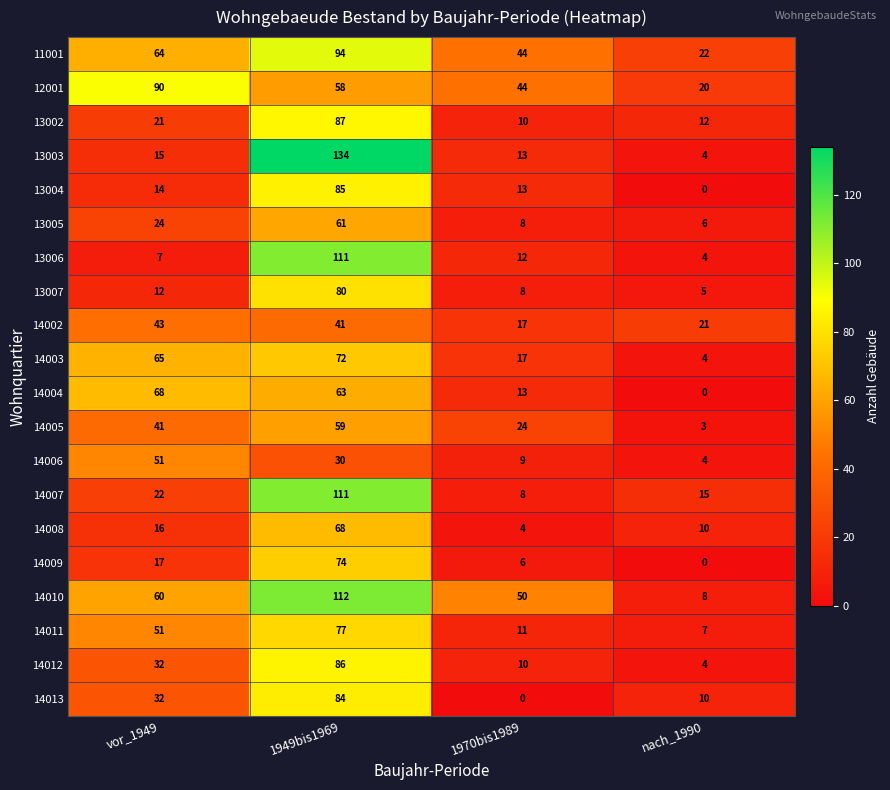

Is it true that 14007 equals 22 at vor_1949?

True